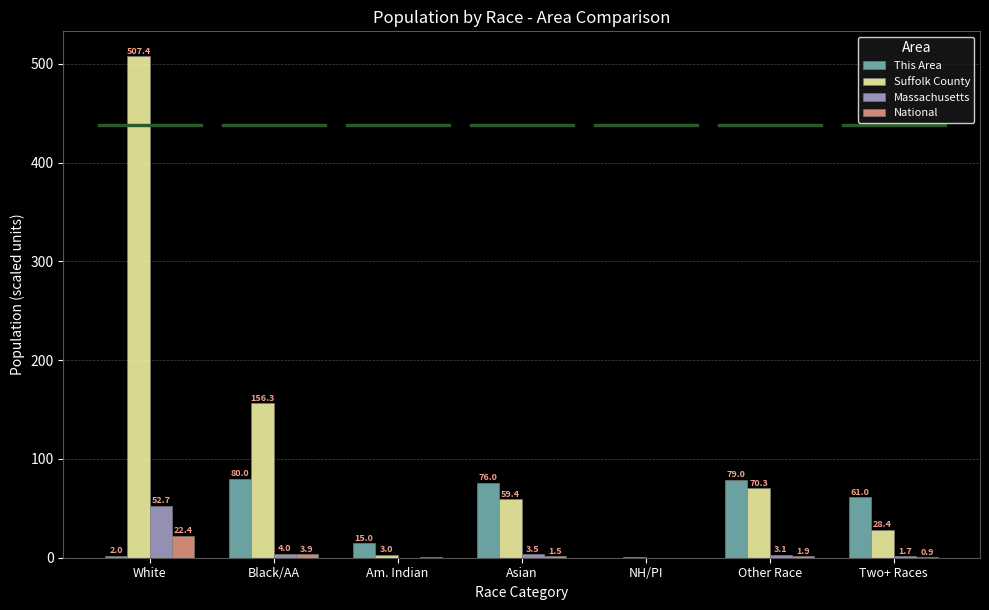

What is the maximum value for National?

22.4